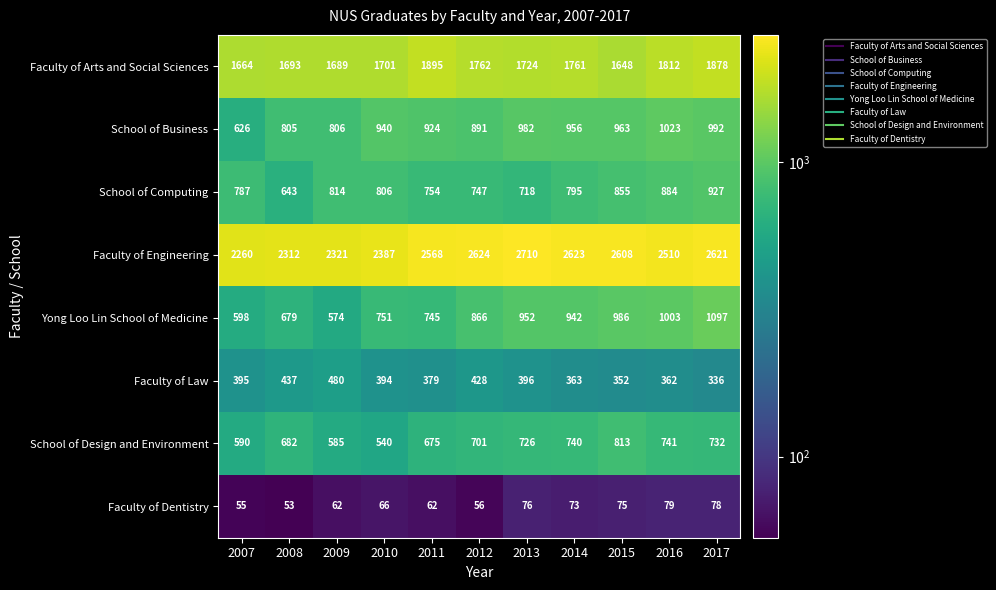

True or false: School of Business has a value of 1673 at 2017.

False